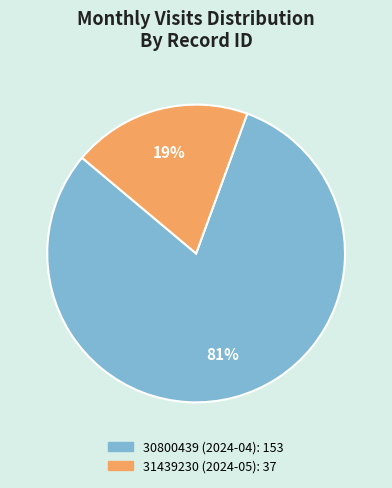

Which category has the biggest portion of the pie?

30800439 (2024-04)